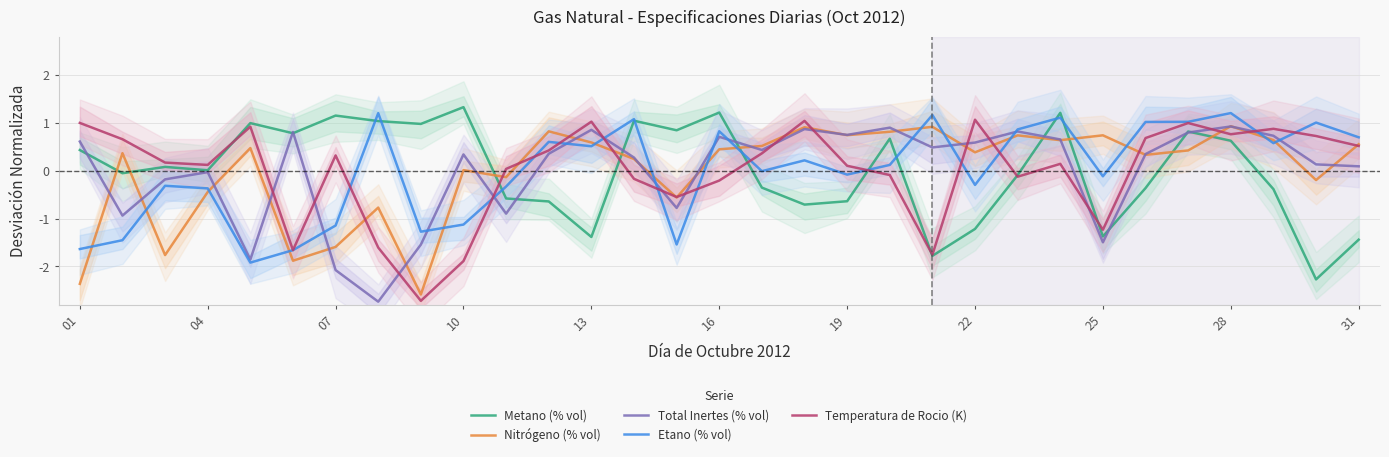

What is the lowest value of the Temperatura de Rocio (K) series?

-2.7